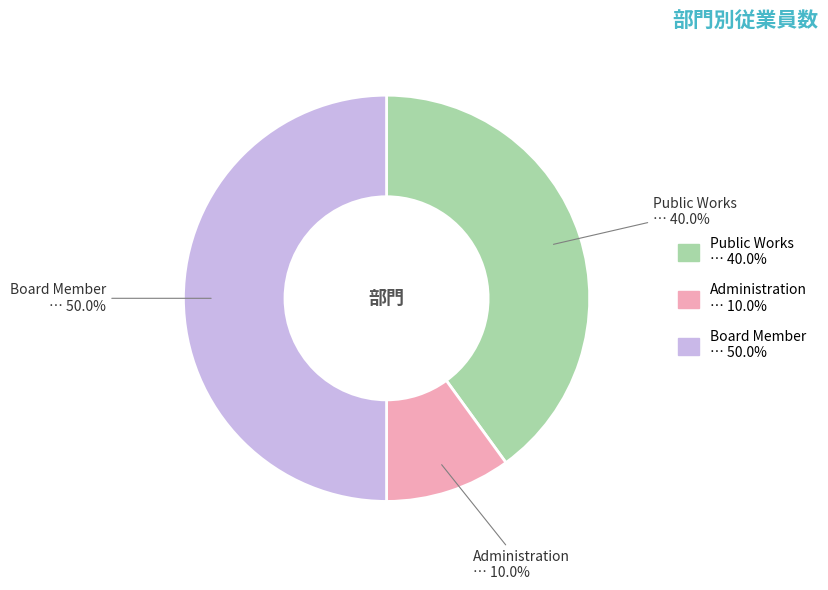

Count the number of slices in the pie.

3